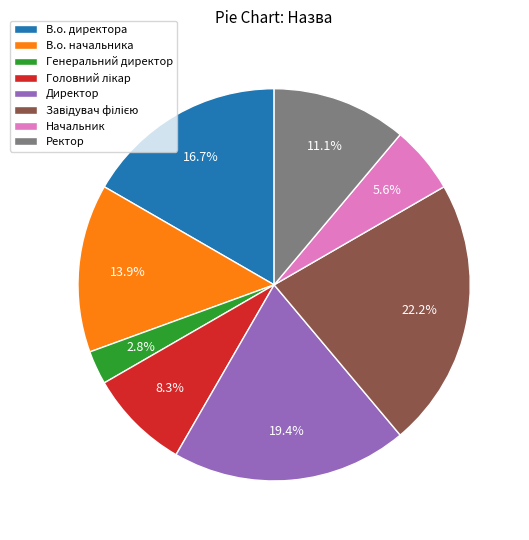

Is it true that Ректор is 11% of the pie?

True